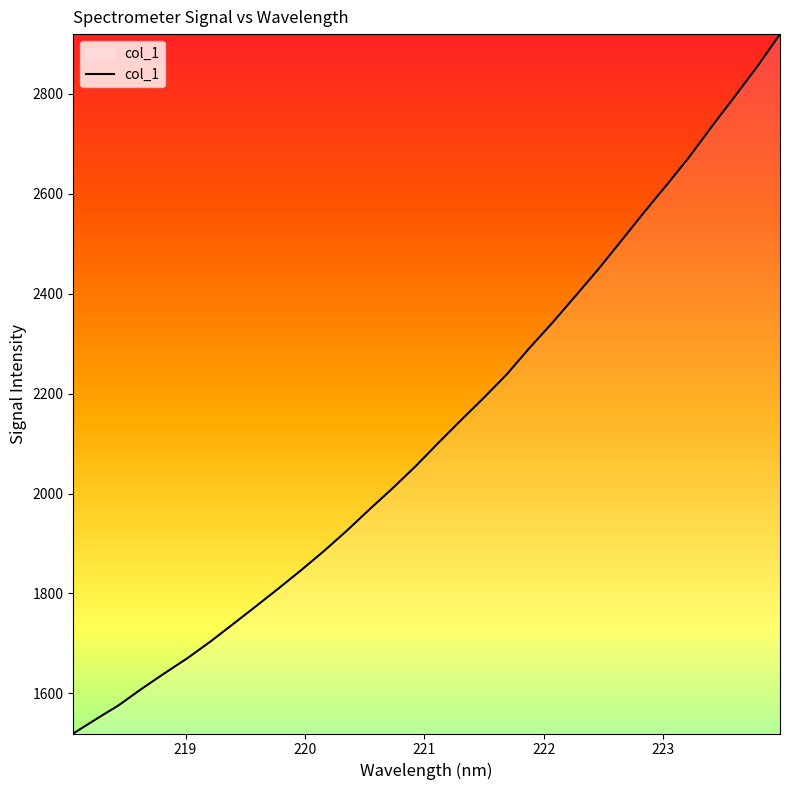

What is the greatest value displayed?

2919.6